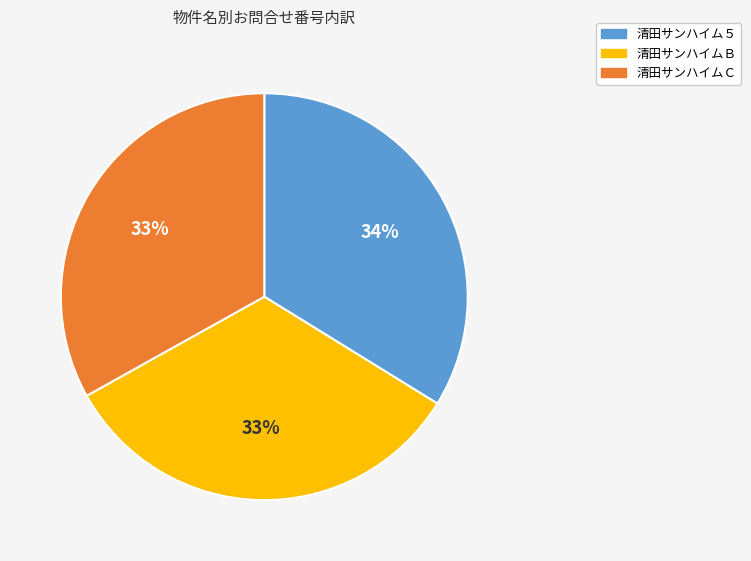

Does any single category account for the majority?

No